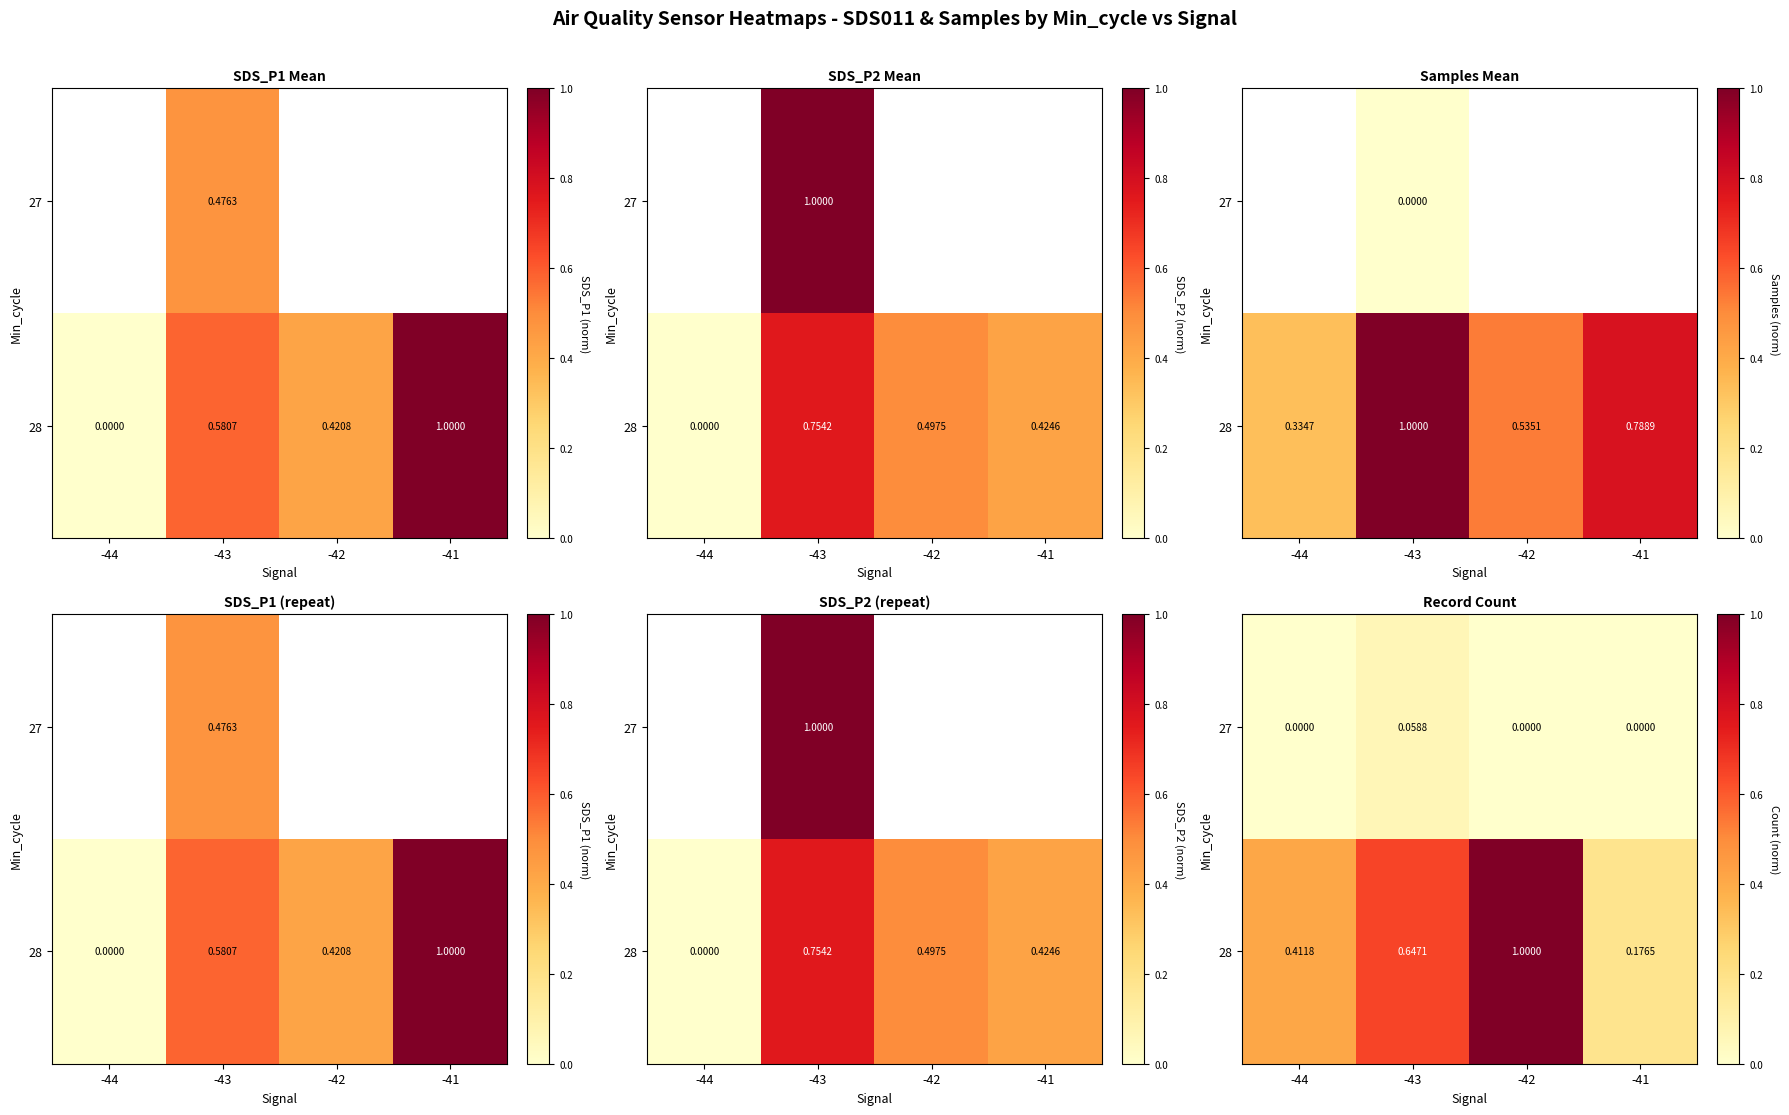

Which series has the largest total across all categories?

28